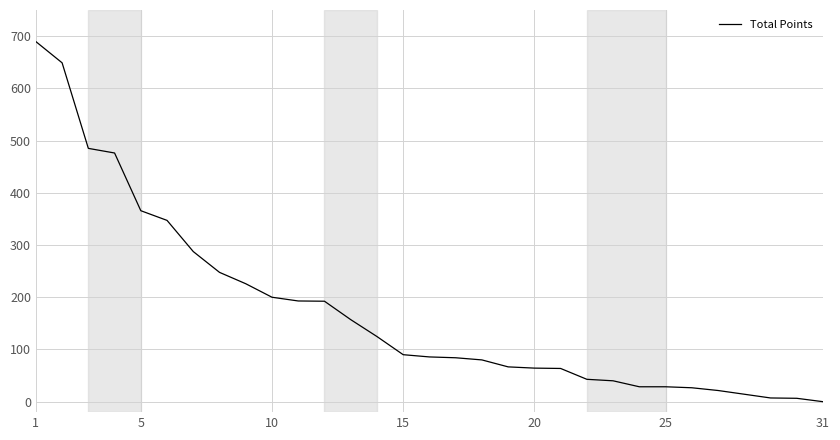

What is the difference between the maximum and minimum values?

689.5